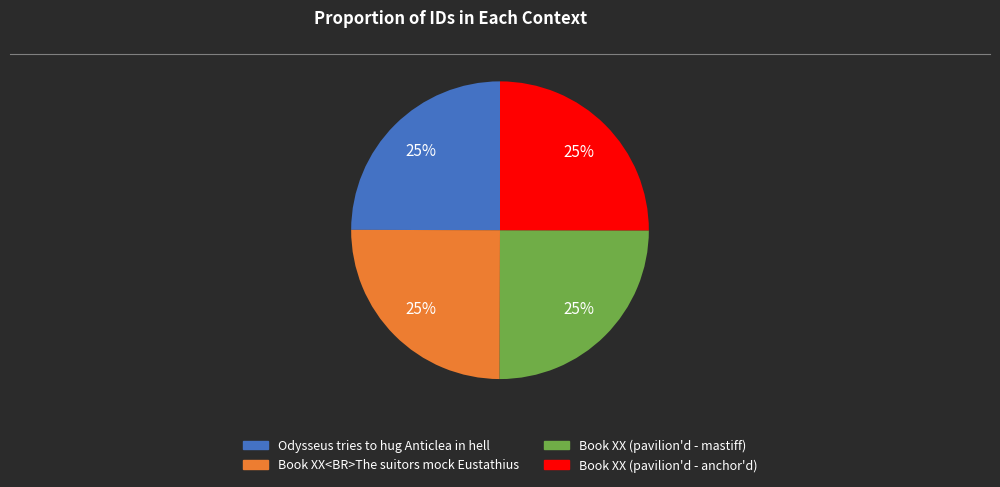

To the nearest percent, what is the combined percentage of Book XX (pavilion'd - mastiff) and Book XX<BR>The suitors mock Eustathius?

50%